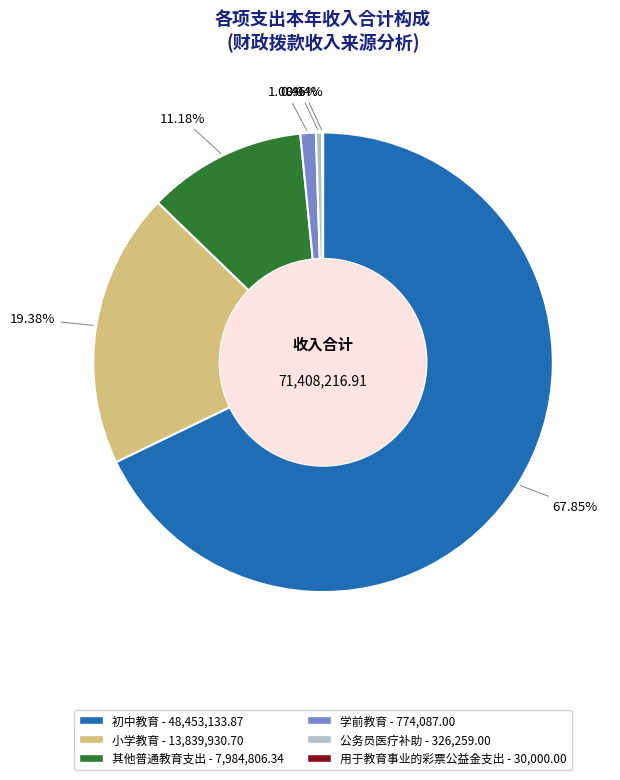

Does 初中教育 account for over 50% of the chart?

Yes